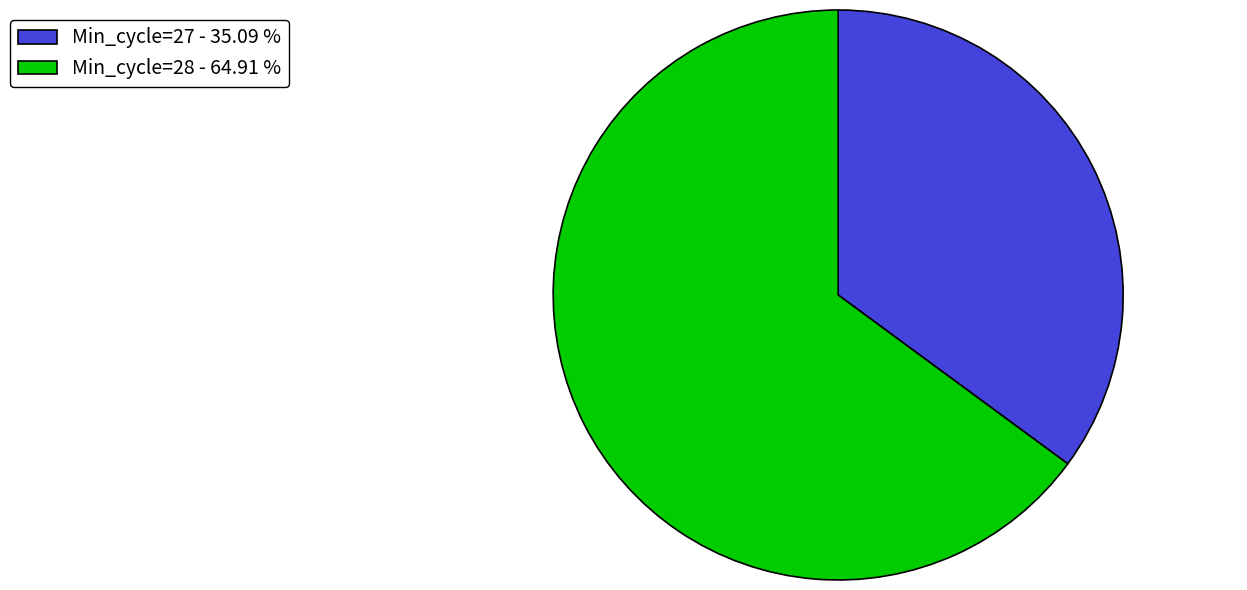

Combined, do Min_cycle=27 - 35.09 % and Min_cycle=28 - 64.91 % account for over 50%?

Yes